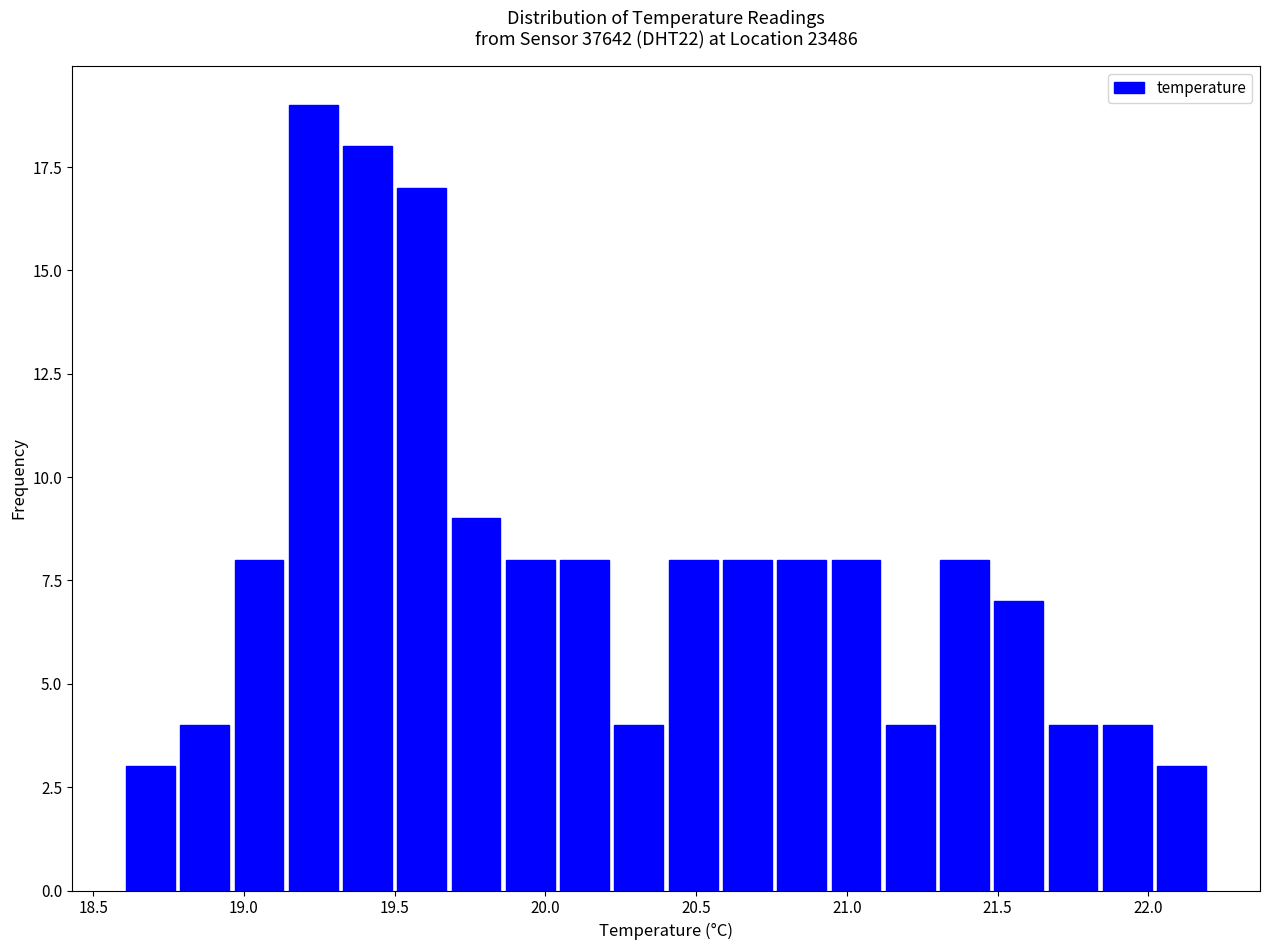

Read against the x-axis, roughly where is the centre of the tallest bar?

19.25